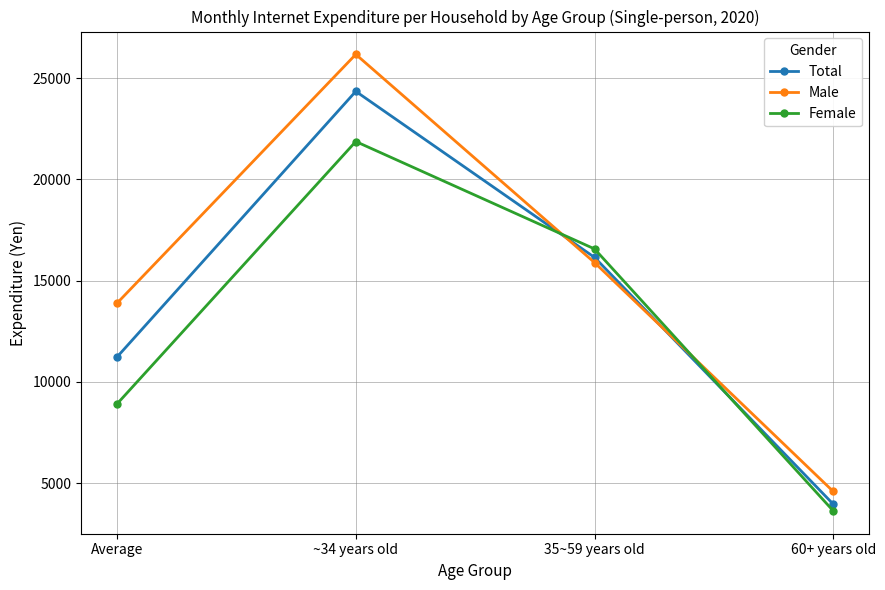

Count the number of categories in the chart.

4